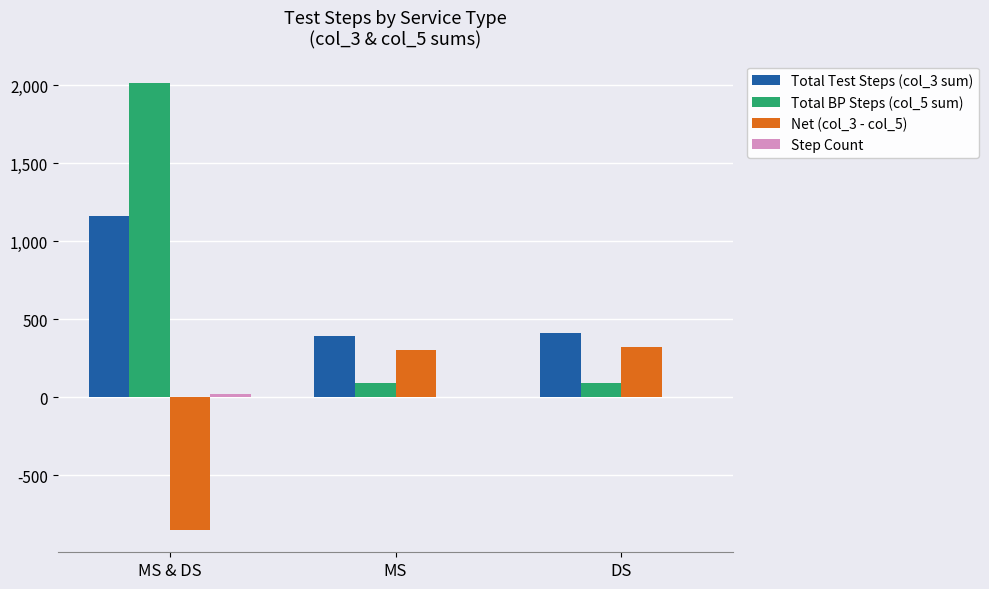

At which label does Total Test Steps (col_3 sum) reach its peak?

MS & DS